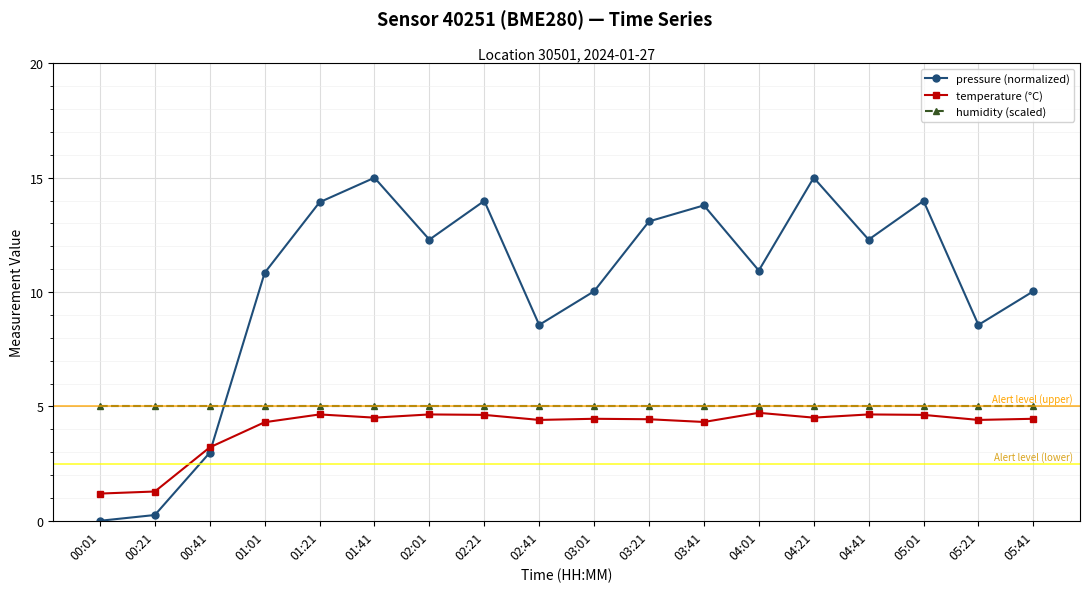

What is the highest value of the temperature (°C) series?

4.7